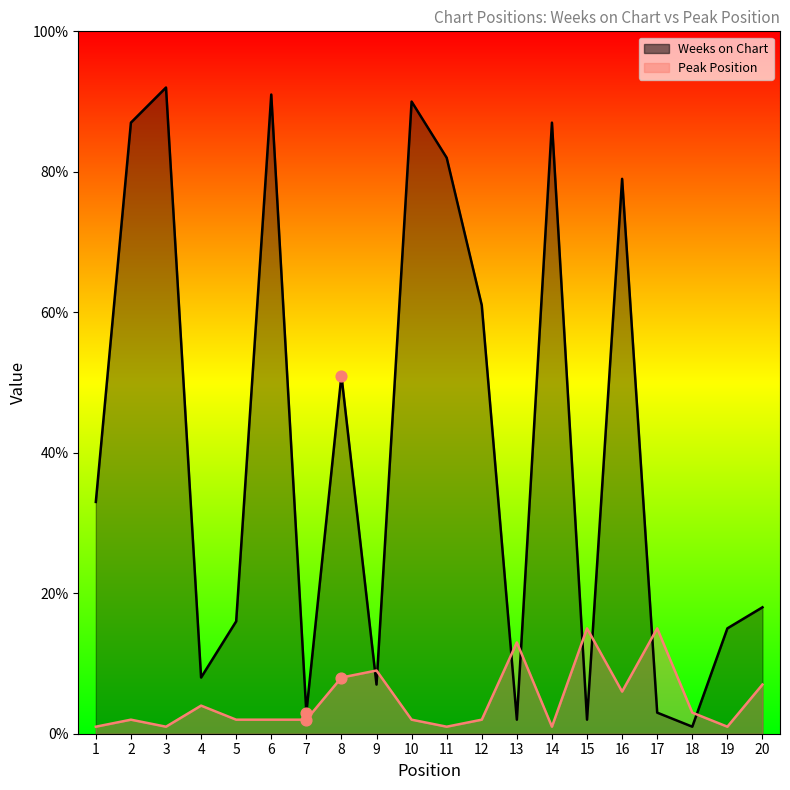

Which series reaches the minimum Y coordinate?

Weeks on Chart